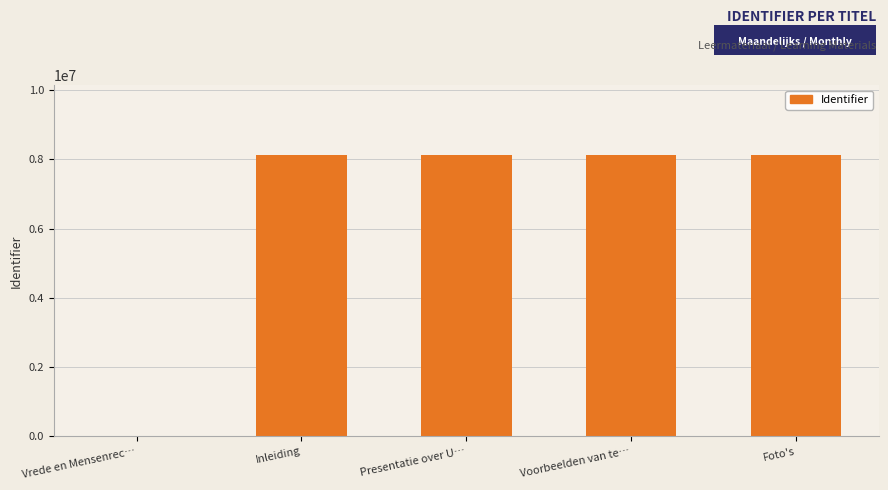

True or false: the data shows 0 at Vrede en Mensenrec….

True